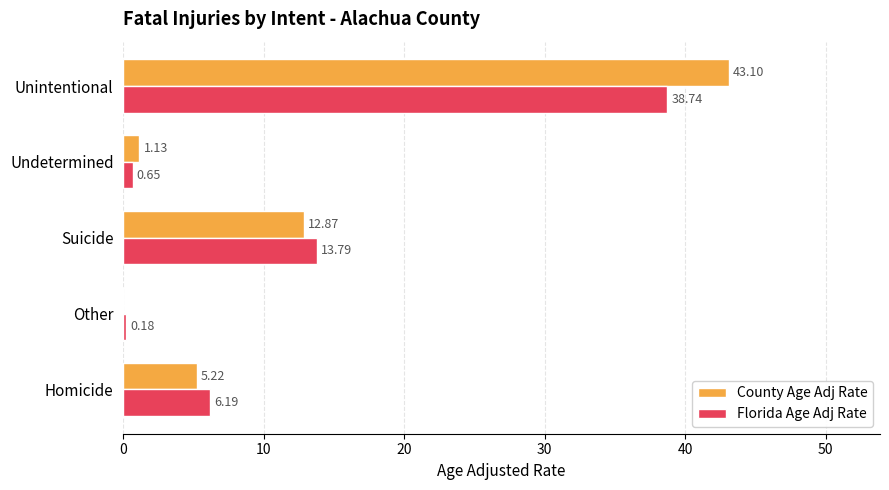

Where is Florida Age Adj Rate nearest to the value 19?

Suicide